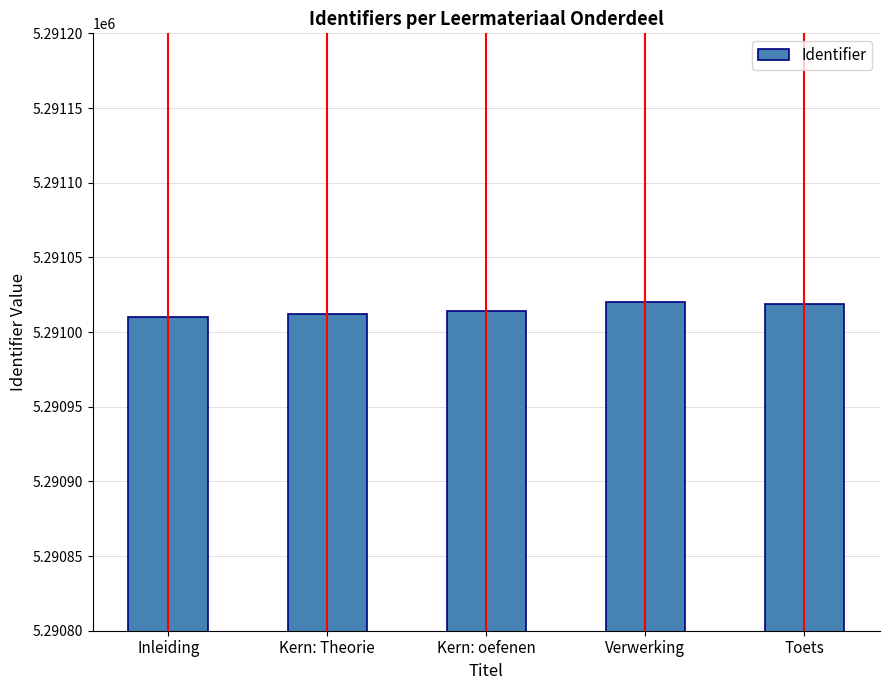

Is it true that the value at Kern: Theorie is 5291012?

True